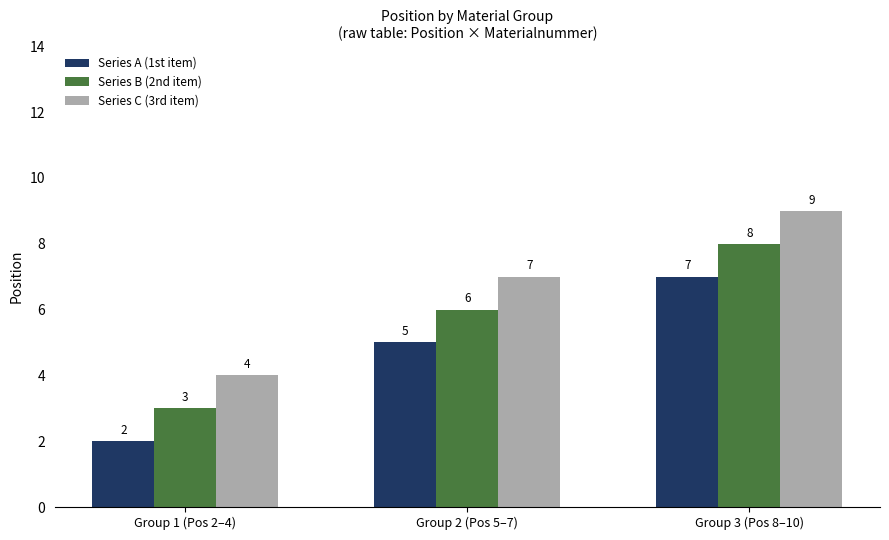

What is the difference between the second highest and minimum values in the Series A (1st item) series?

3